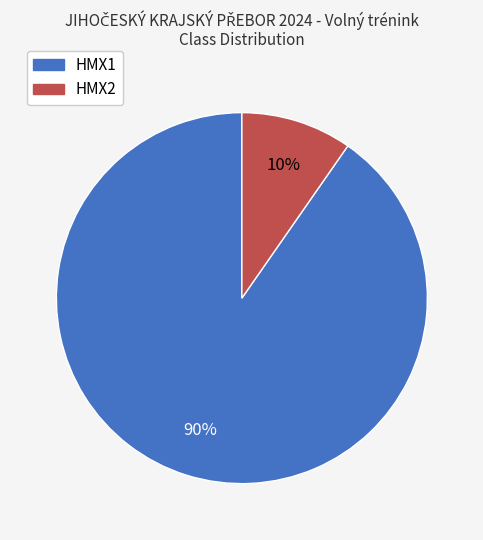

Which has a higher value, HMX1 or HMX2?

HMX1